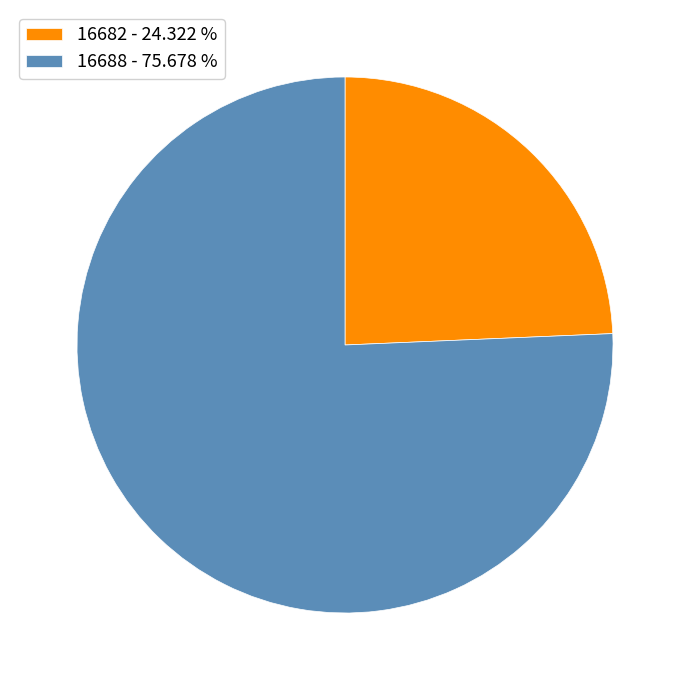

Approximately how many times larger is the value at 16688 - 75.678 % compared to 16682 - 24.322 %?

3.1